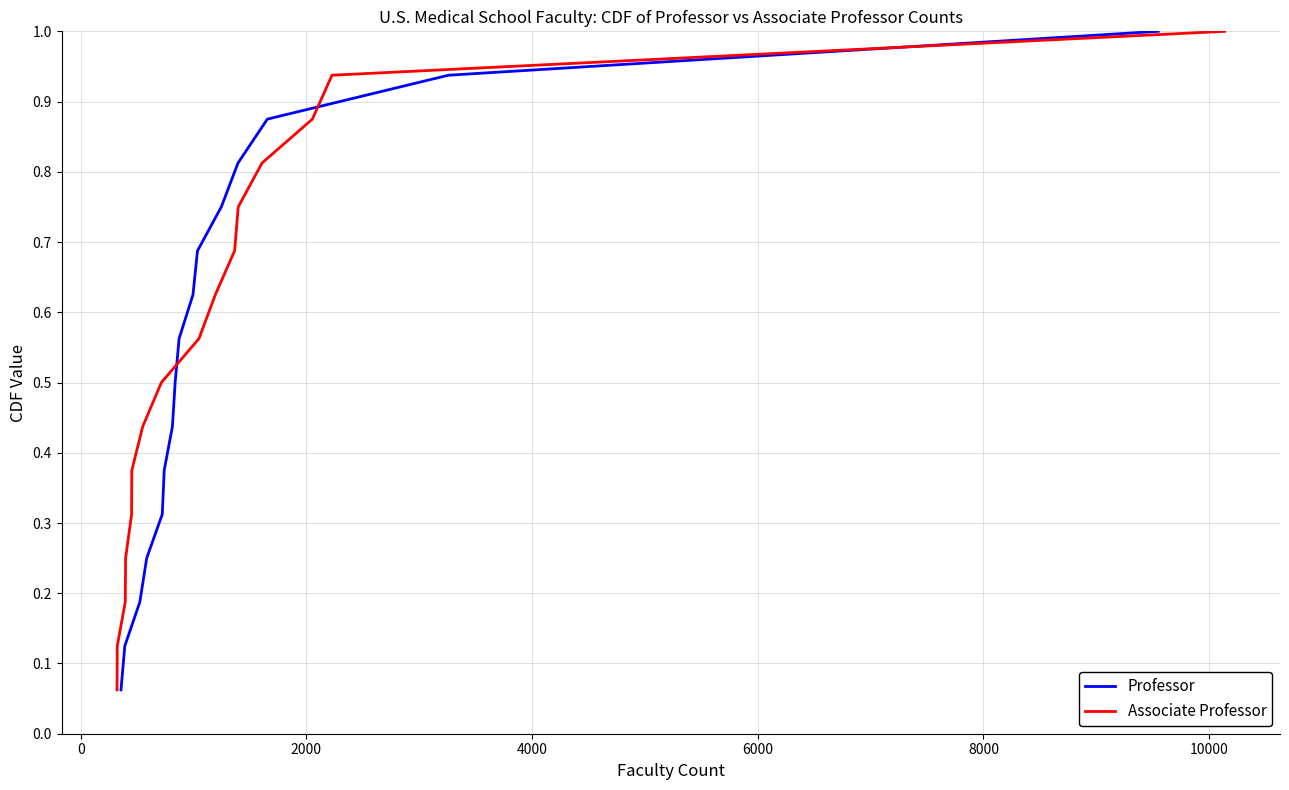

What is the difference between the maximum and minimum values in the Associate Professor series?

0.9